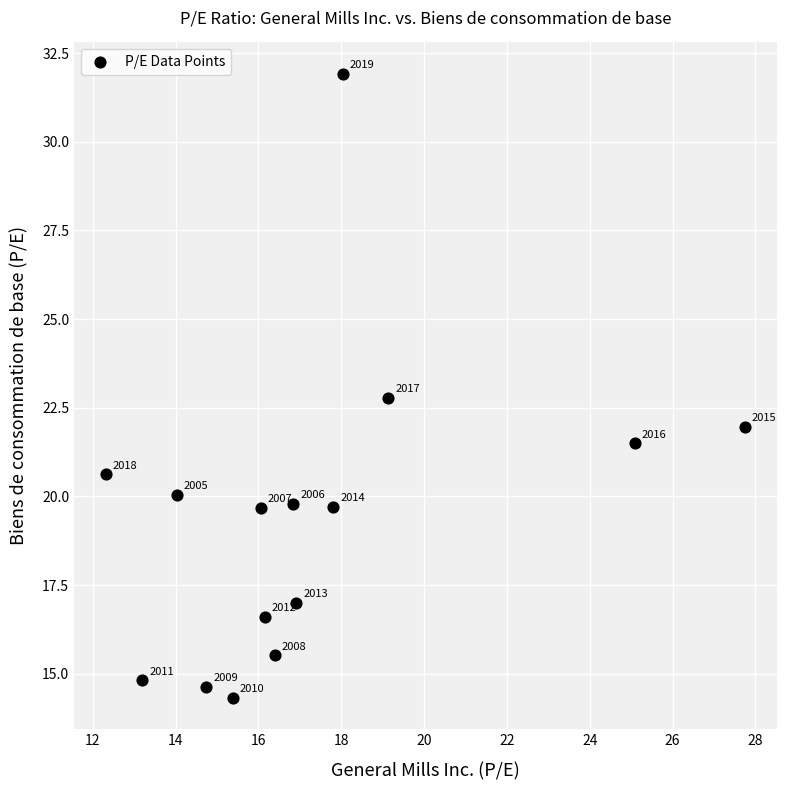

What Y value in the scatter plot is closest to 23?

22.8